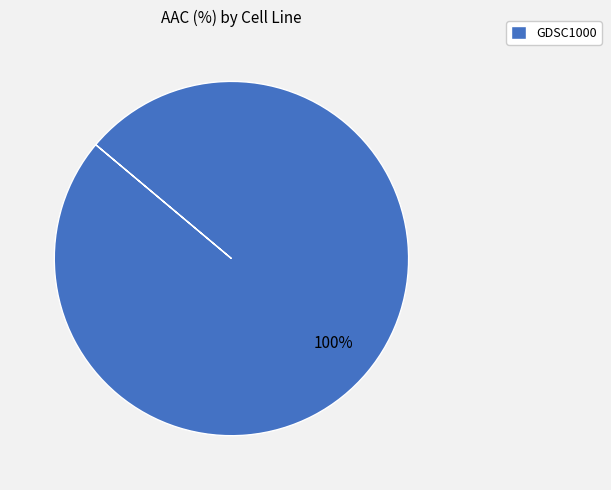

How many slices are in this pie chart?

1